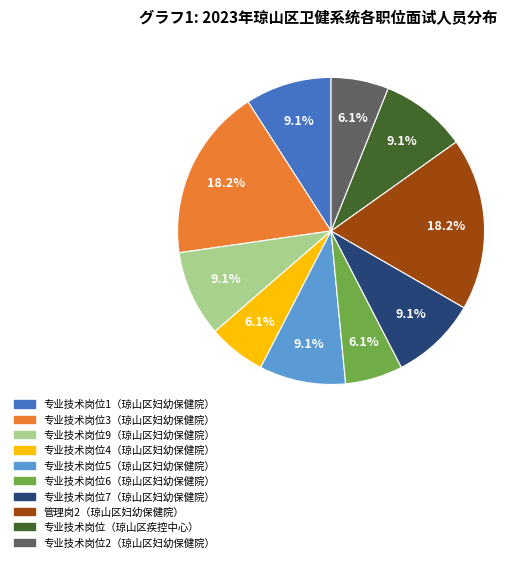

Is there any slice that represents more than half of the pie?

No